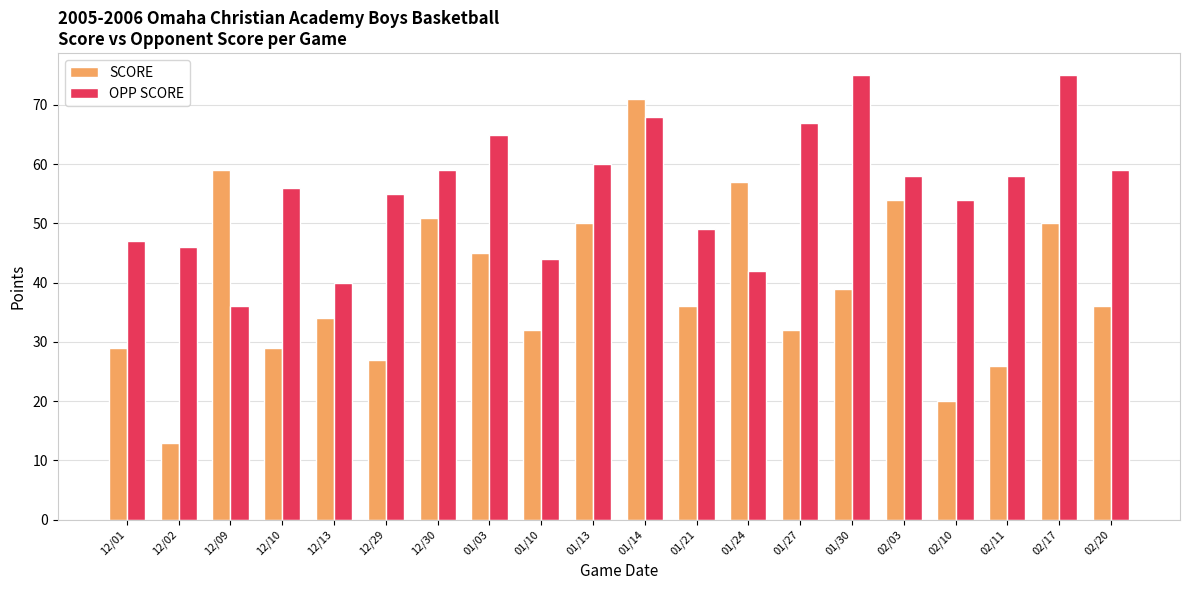

Is the value of OPP SCORE at 01/21 greater than the value of SCORE at 12/01?

Yes